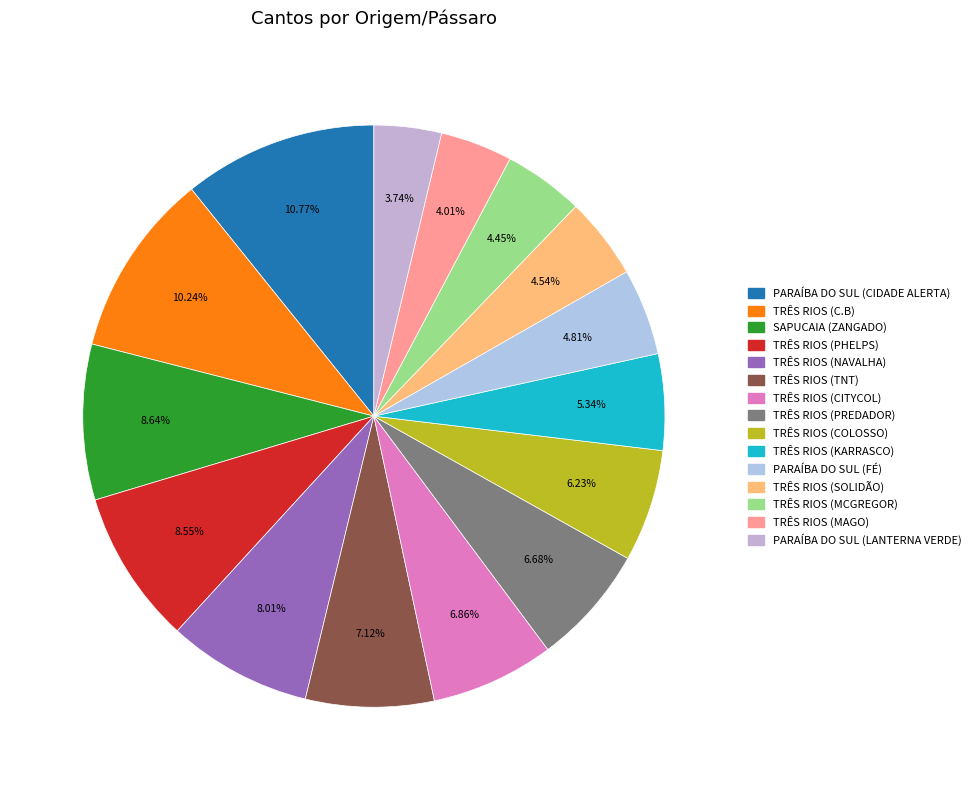

The TRÊS RIOS (MCGREGOR) slice represents 4% of the pie. True or false?

True